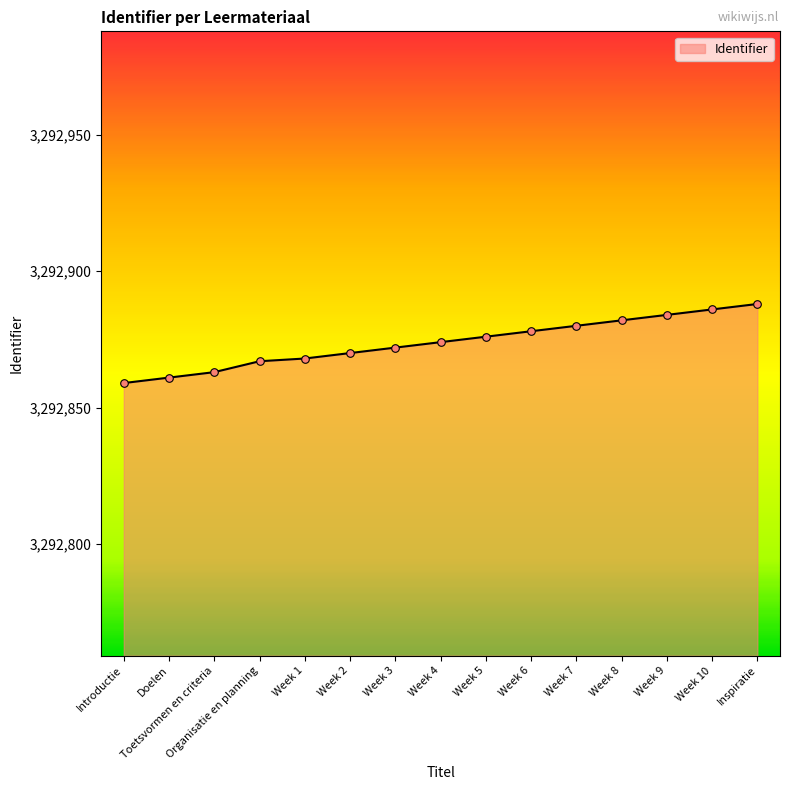

What is the change in value from Week 1 to Week 3?

+4